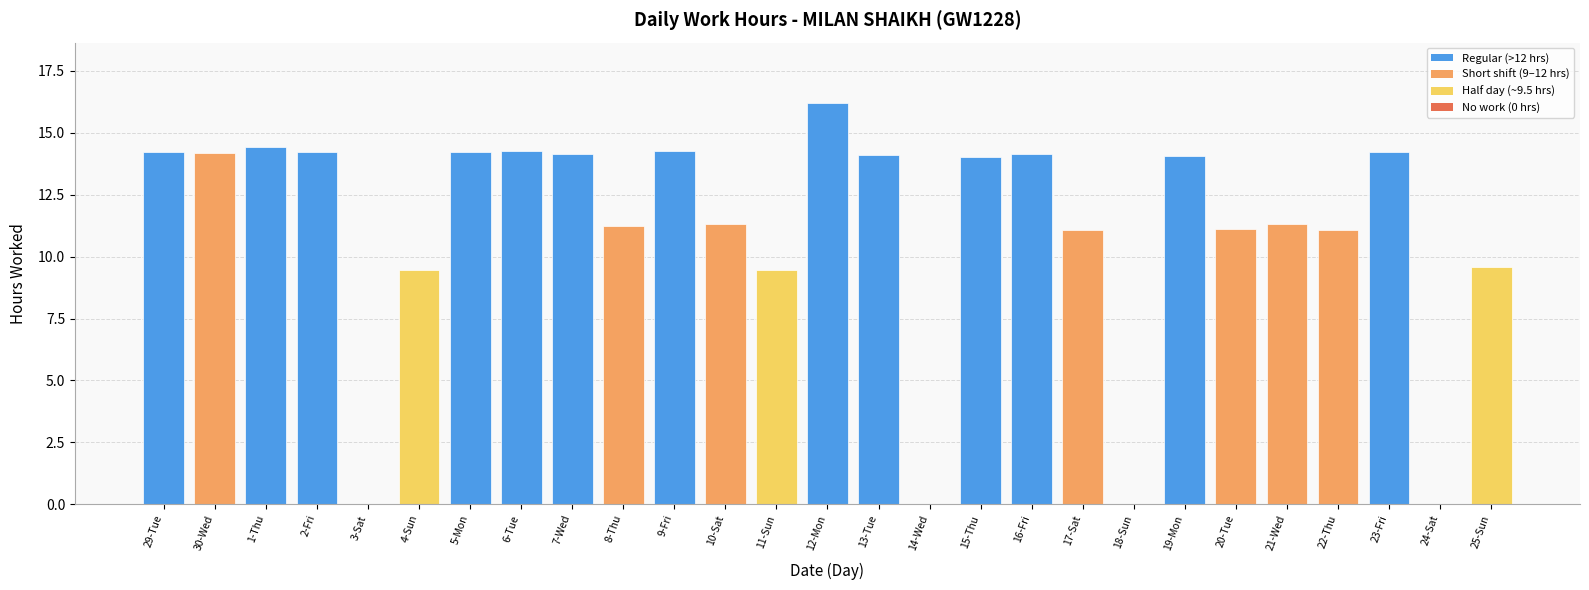

The value at 17-Sat is 2.9. True or false?

False